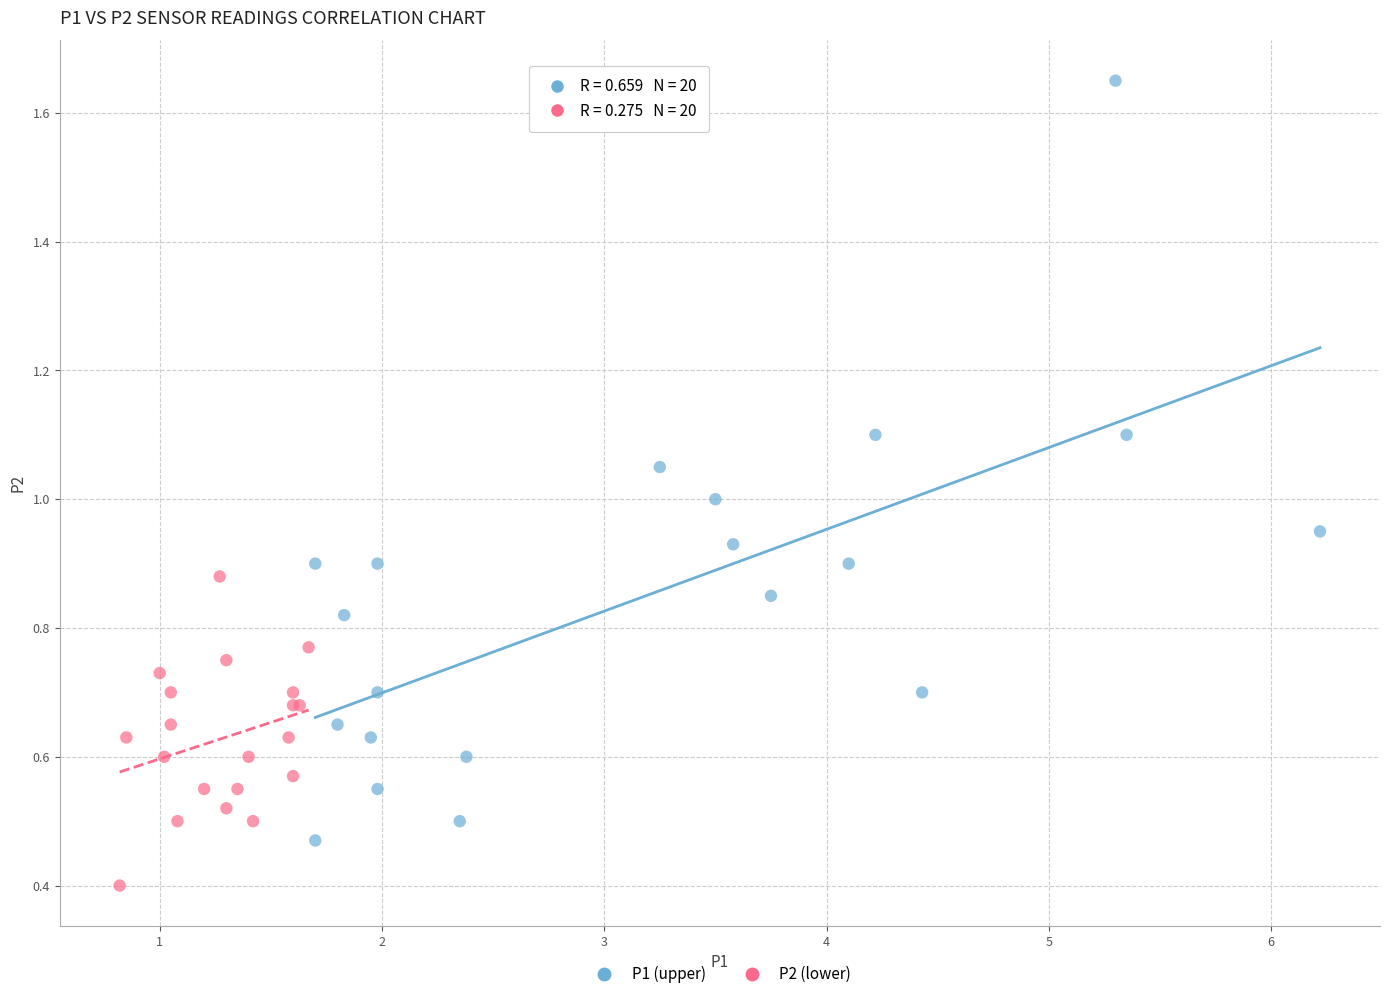

Which series contains the lowest Y value?

P2 (lower)